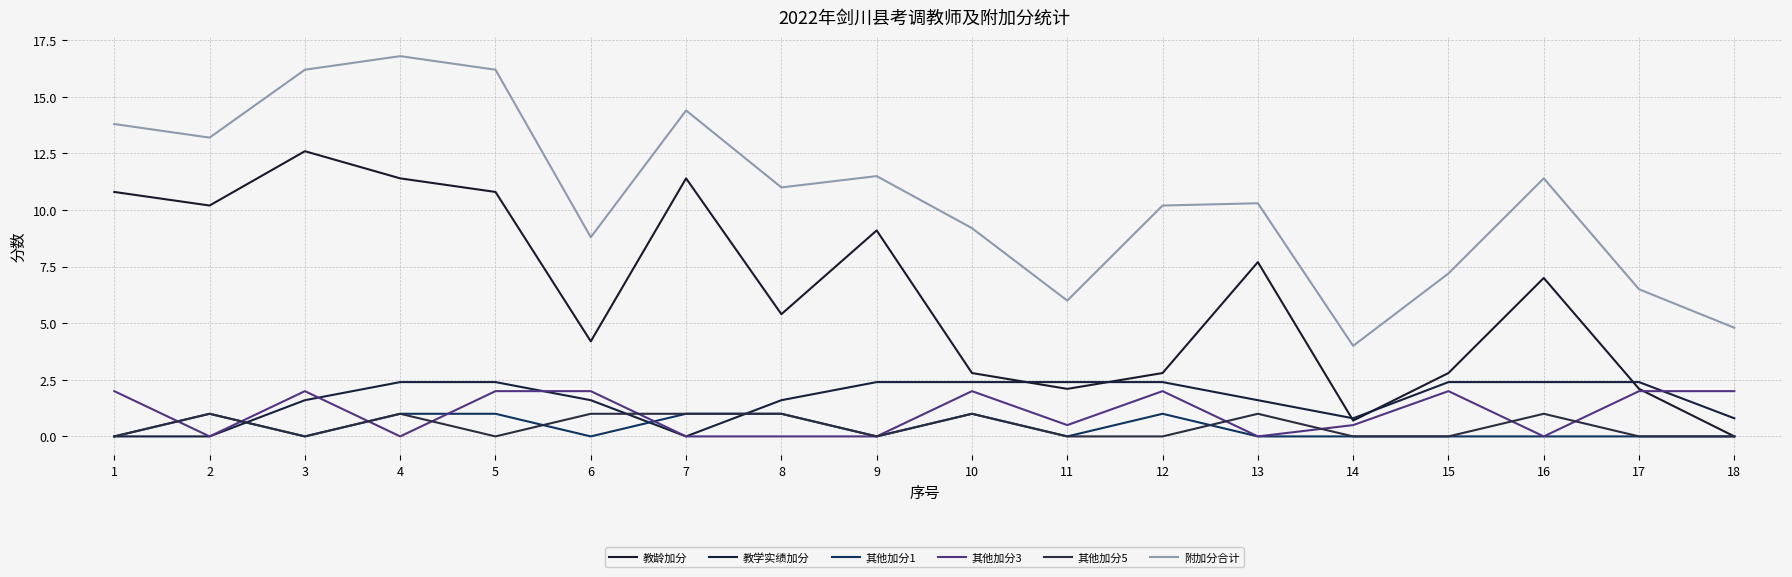

Does the chart display data point markers on the line(s)?

No